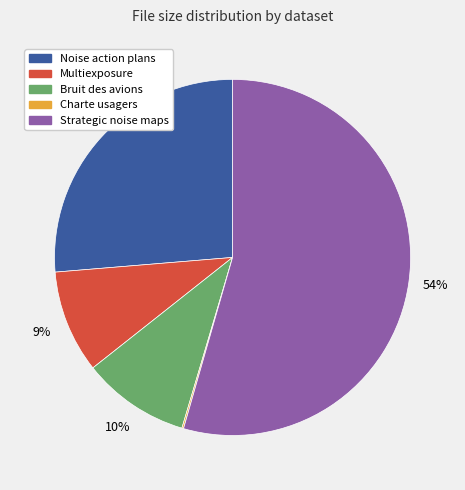

Is there a majority slice in this chart?

Yes